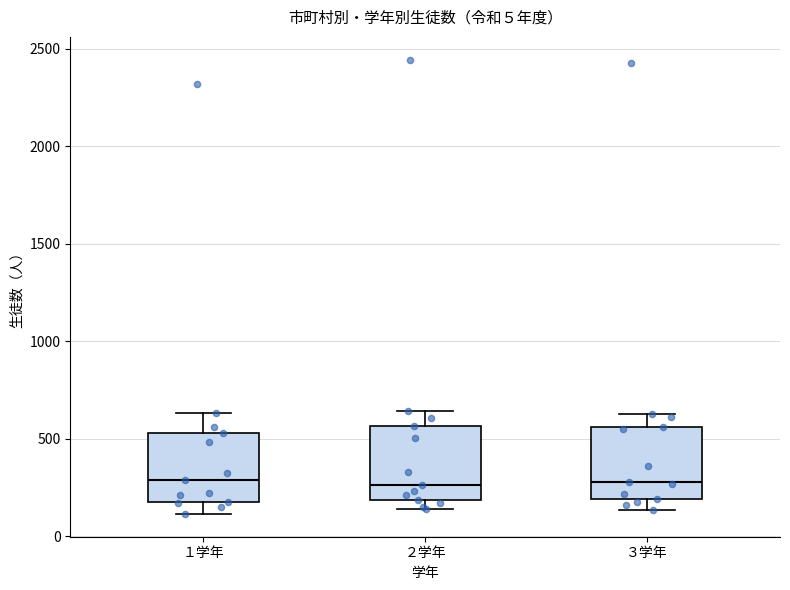

Reading left to right, transcribe this box plot: for each box, give where its median line is, the range the box spans, and where its two whiskers end, as read against the y-axis. The values are not printed on the chart, so give them approximately, as read against the axis.

１学年: median 300, box 200 to 550, whiskers 100 to 650
２学年: median 250, box 200 to 550, whiskers 150 to 650
３学年: median 300, box 200 to 550, whiskers 150 to 650